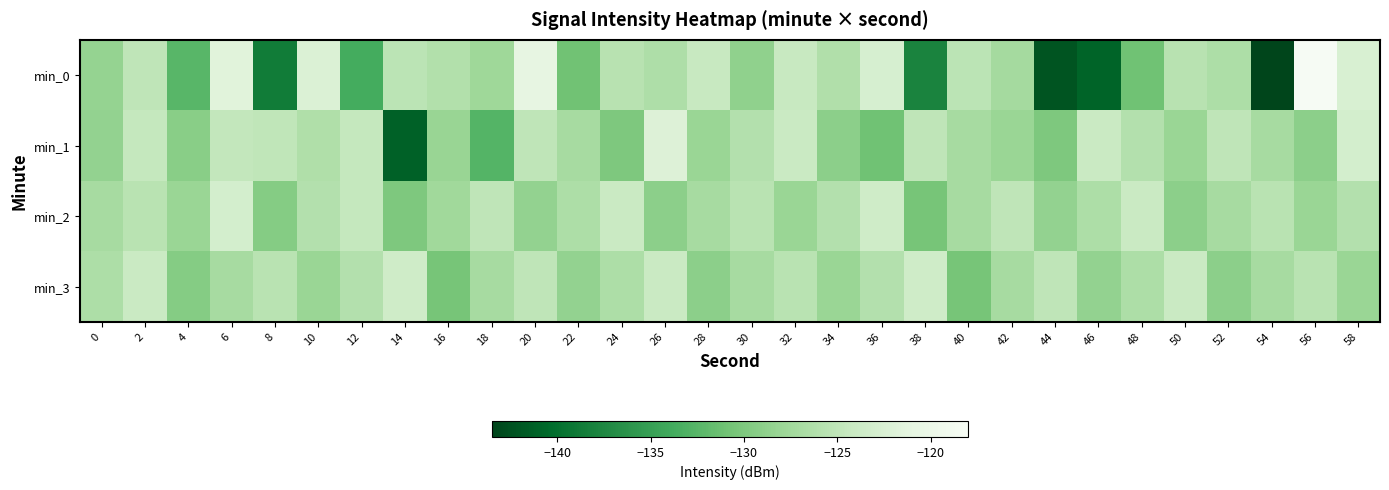

Which series has the widest spread of values?

min_0